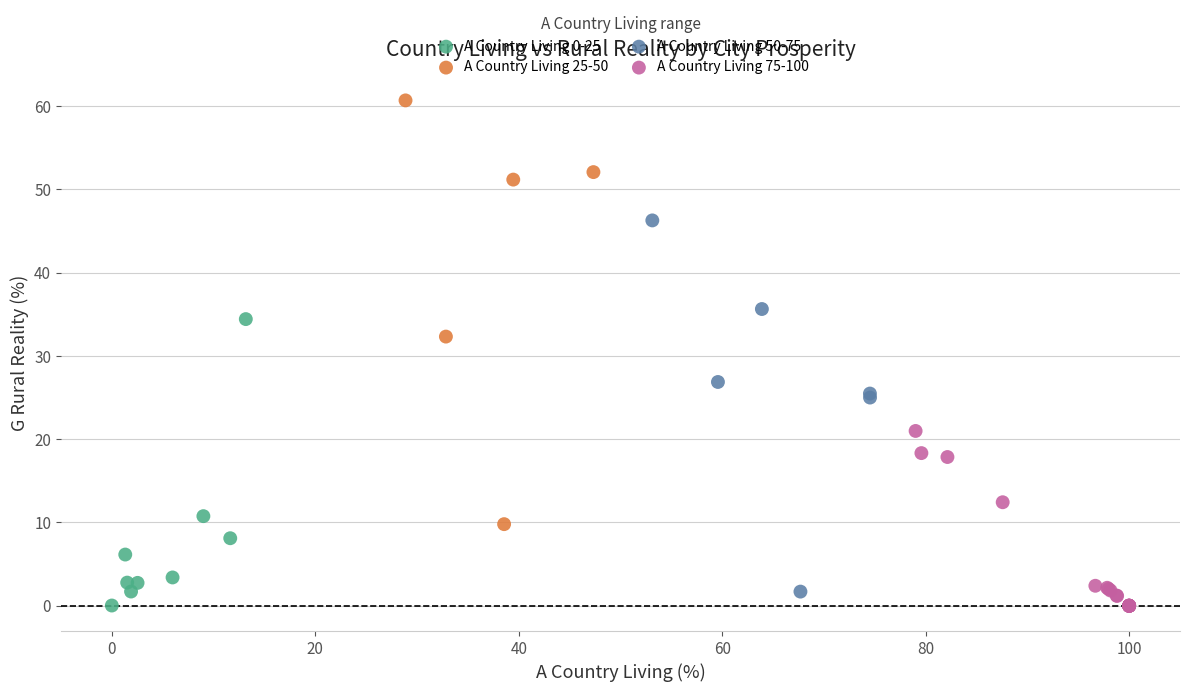

Which series has the widest spread of Y values?

A Country Living 25-50